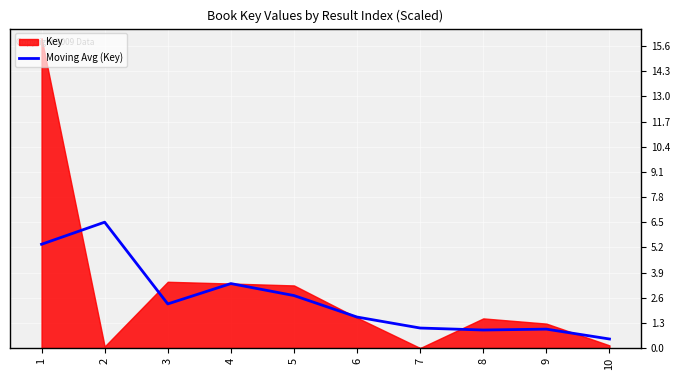

Reading left to right, what are all the values shown in this chart?

1=5.4	2=6.5	3=2.3	4=3.3	5=2.7	6=1.6	7=1.0	8=0.9	9=1.0	10=0.5